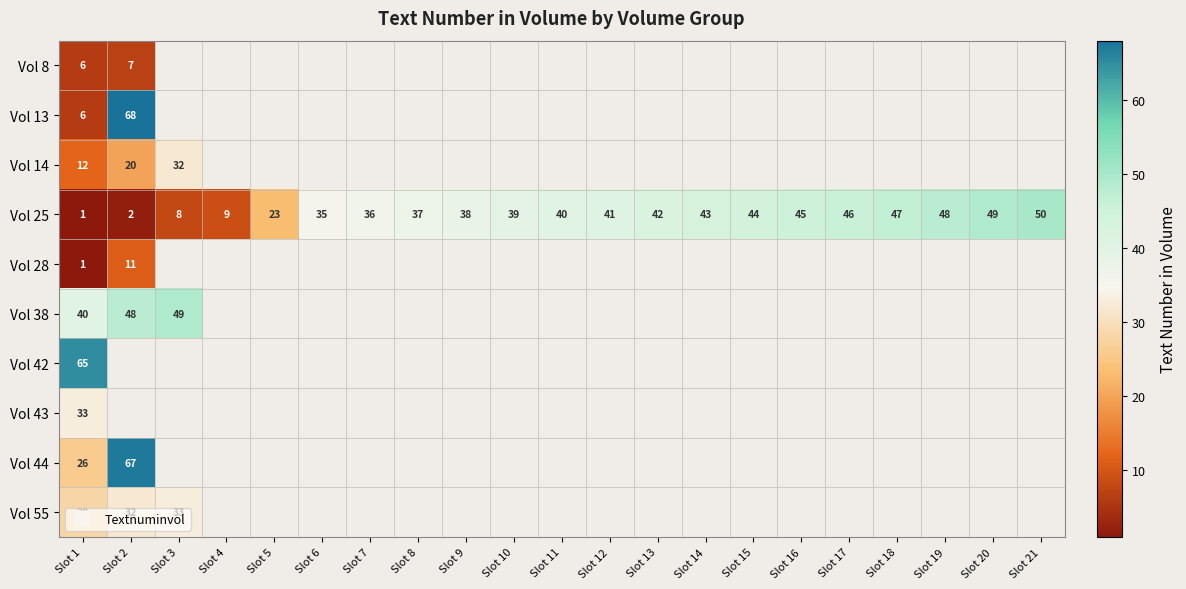

Count the number of categories in the chart.

21